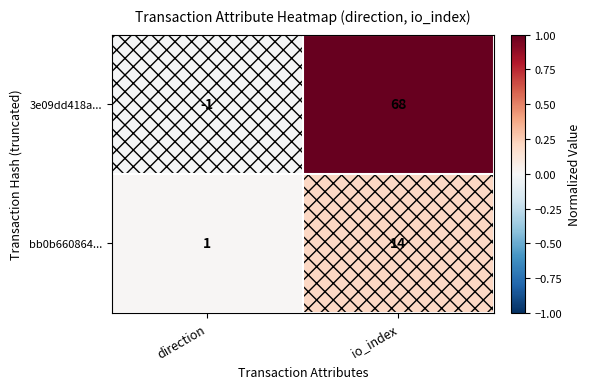

What is the greatest value displayed?

68